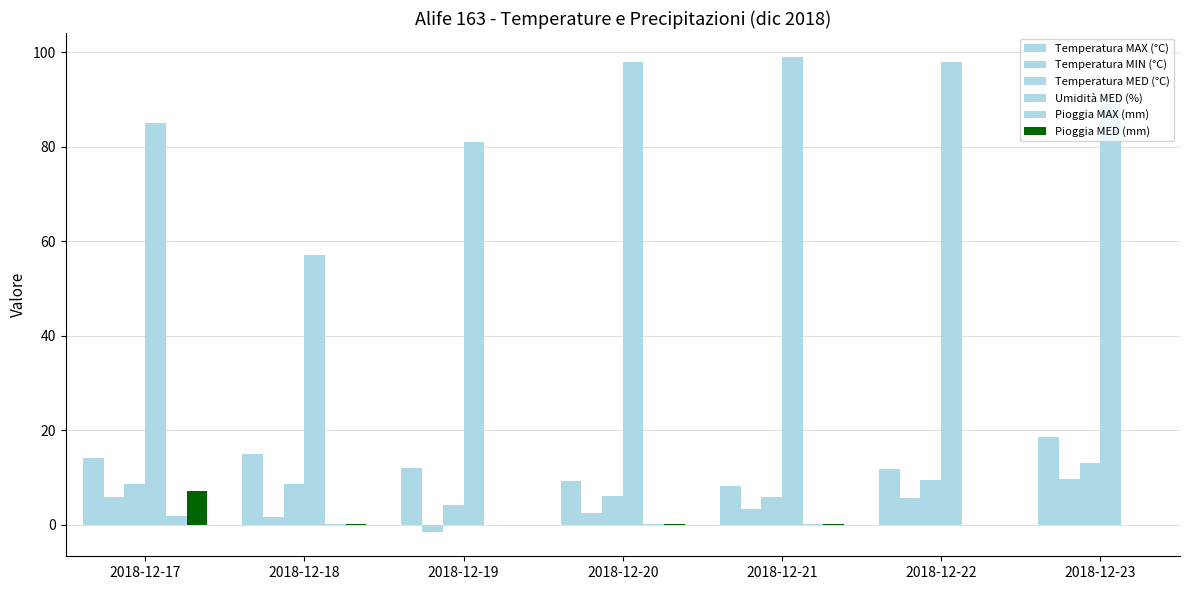

What is the difference between the highest and lowest values at 2018-12-19?

82.6